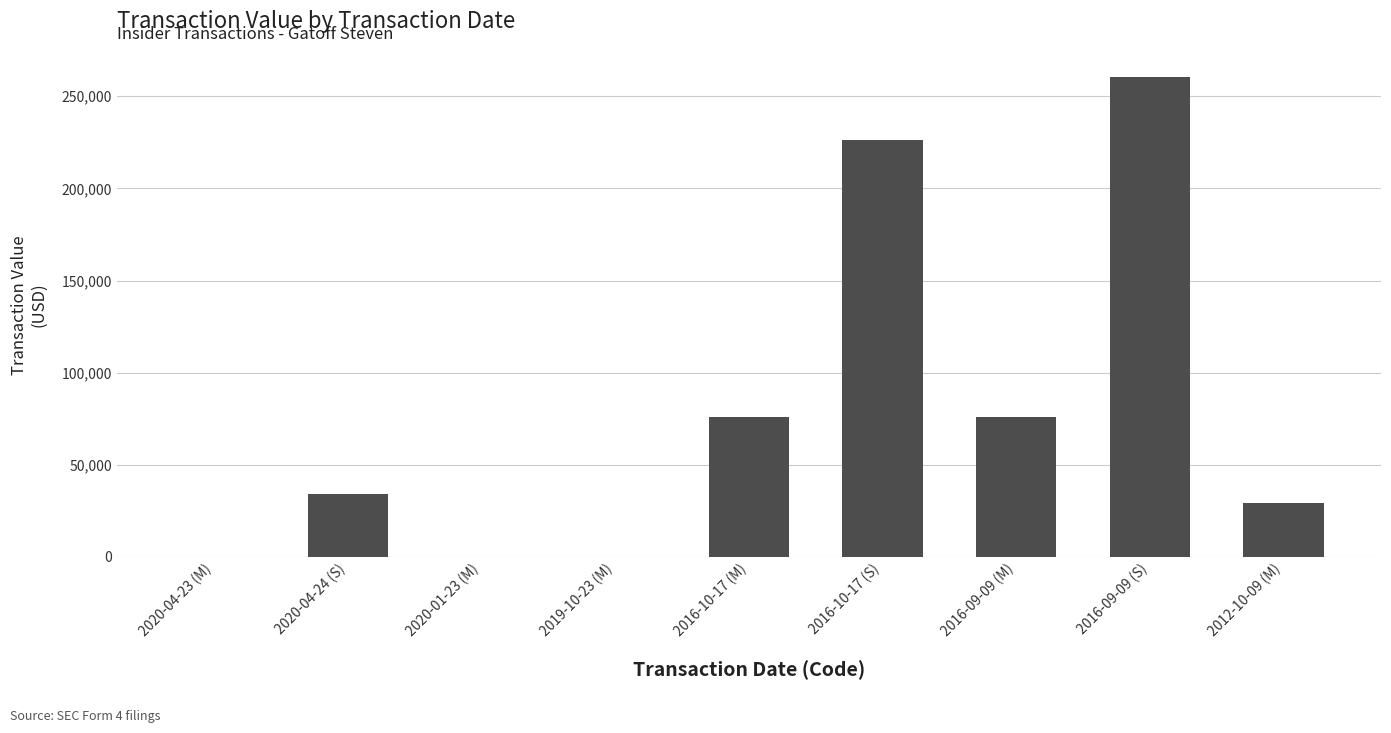

Which has a higher value, 2012-10-09 (M) or 2016-10-17 (S)?

2016-10-17 (S)